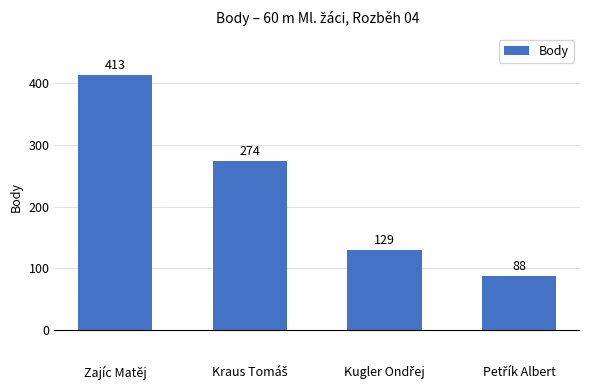

Reading left to right, transcribe all the data shown in this chart.

413	274	129	88